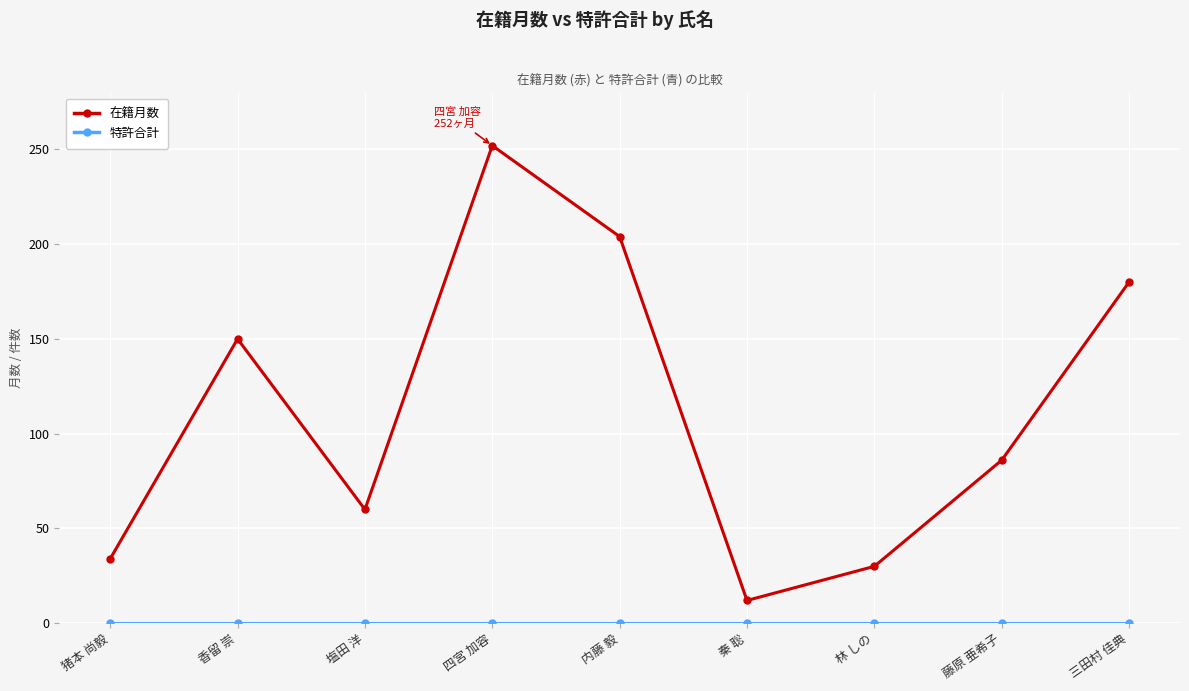

What is the difference between the highest and lowest values at 猪本 尚毅?

34